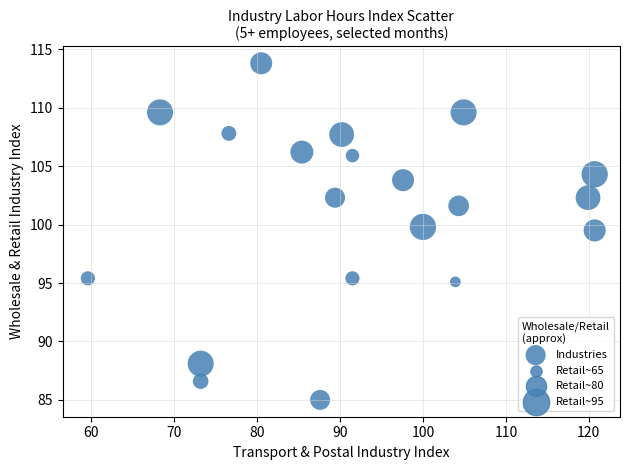

What is the range of Y values (max minus min)?

28.8